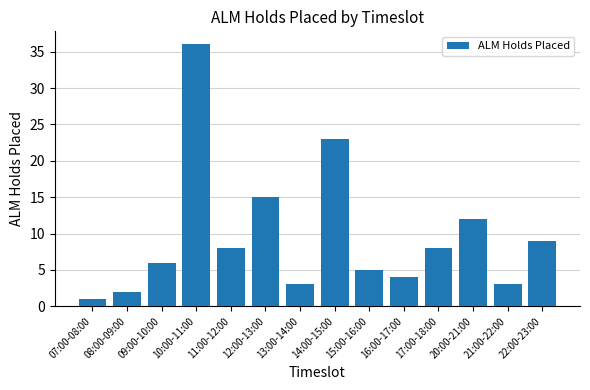

At which category does the chart reach its minimum across all series?

07:00-08:00